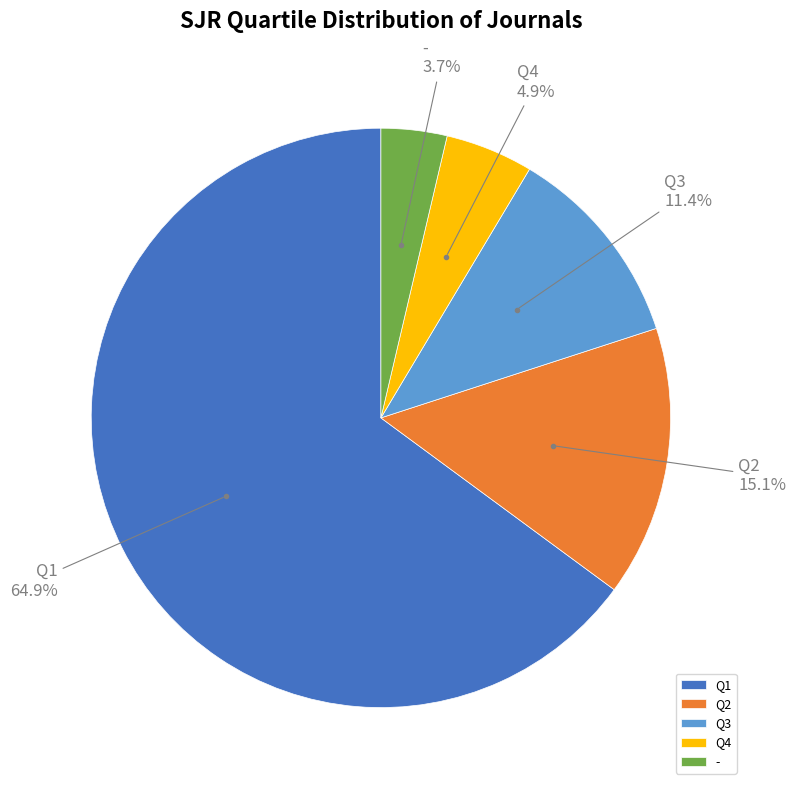

Which slice is the largest?

Q1